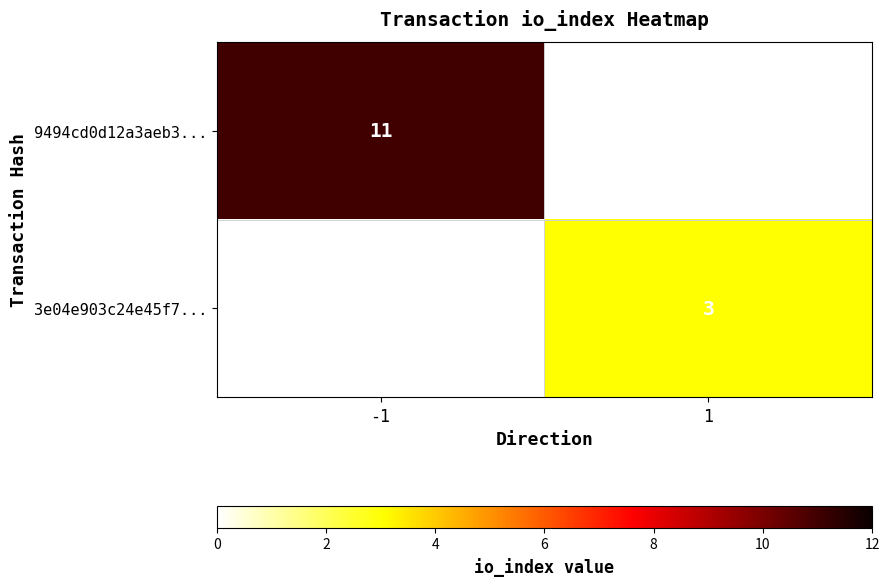

The 3e04e903c24e45f7... series shows 5 at 1. True or false?

False